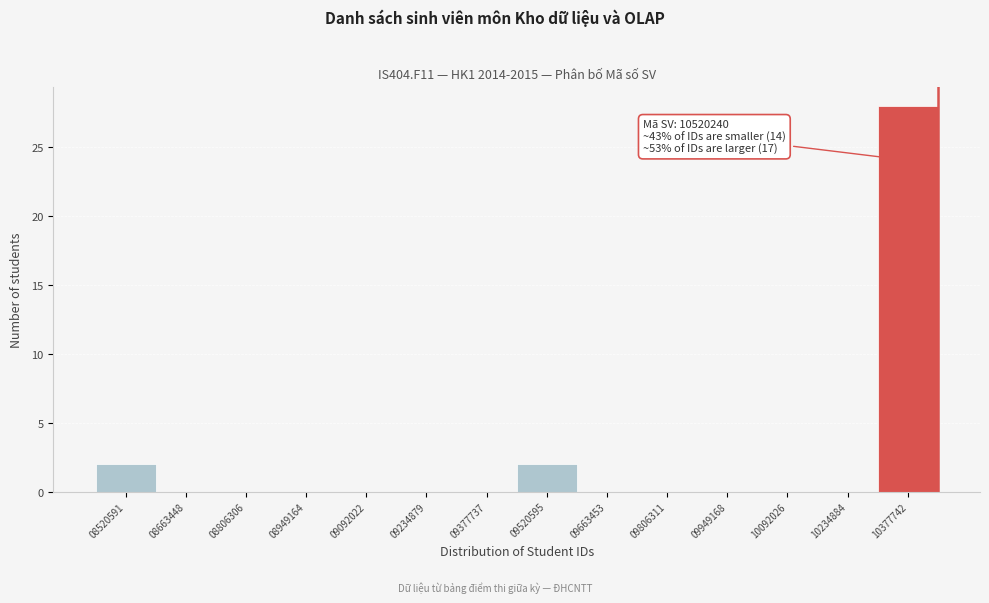

Reading left to right, extract all data points from this chart.

08520591=2	08663448=0	08806306=0	08949164=0	09092022=0	09234879=0	09377737=0	09520595=2	09663453=0	09806311=0	09949168=0	10092026=0	10234884=0	10377742=28